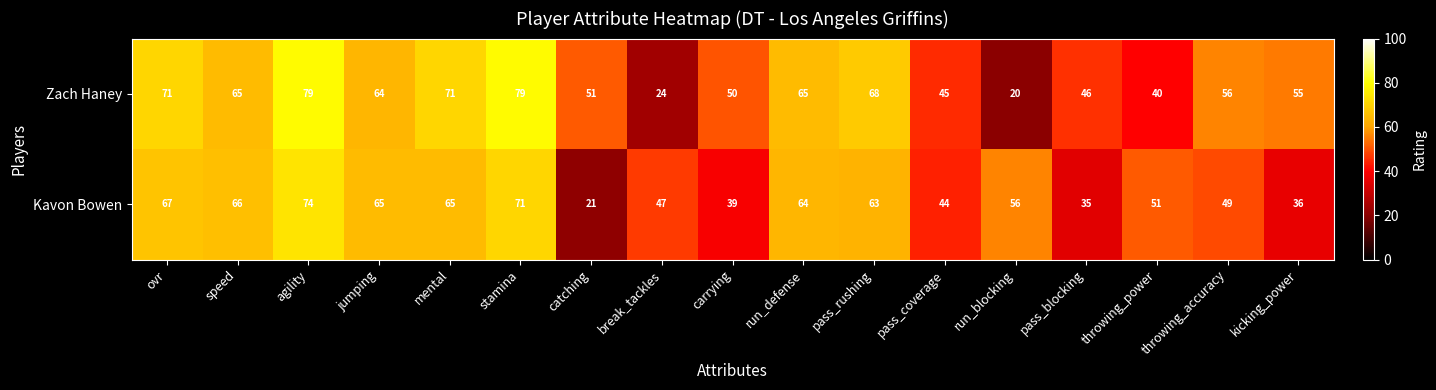

Read the Kavon Bowen value at break_tackles, to the nearest 10.

50